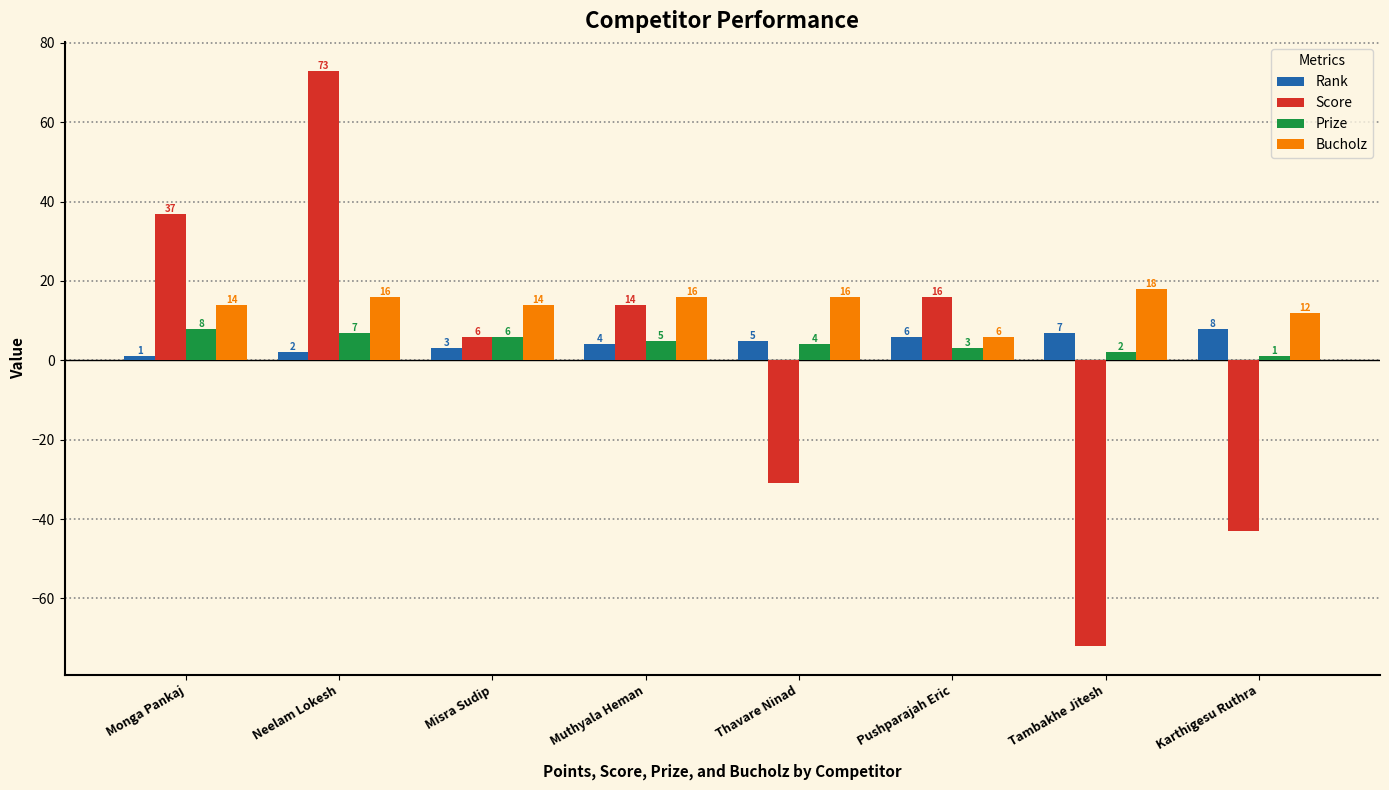

Which category has the highest value in the Score series?

Neelam Lokesh